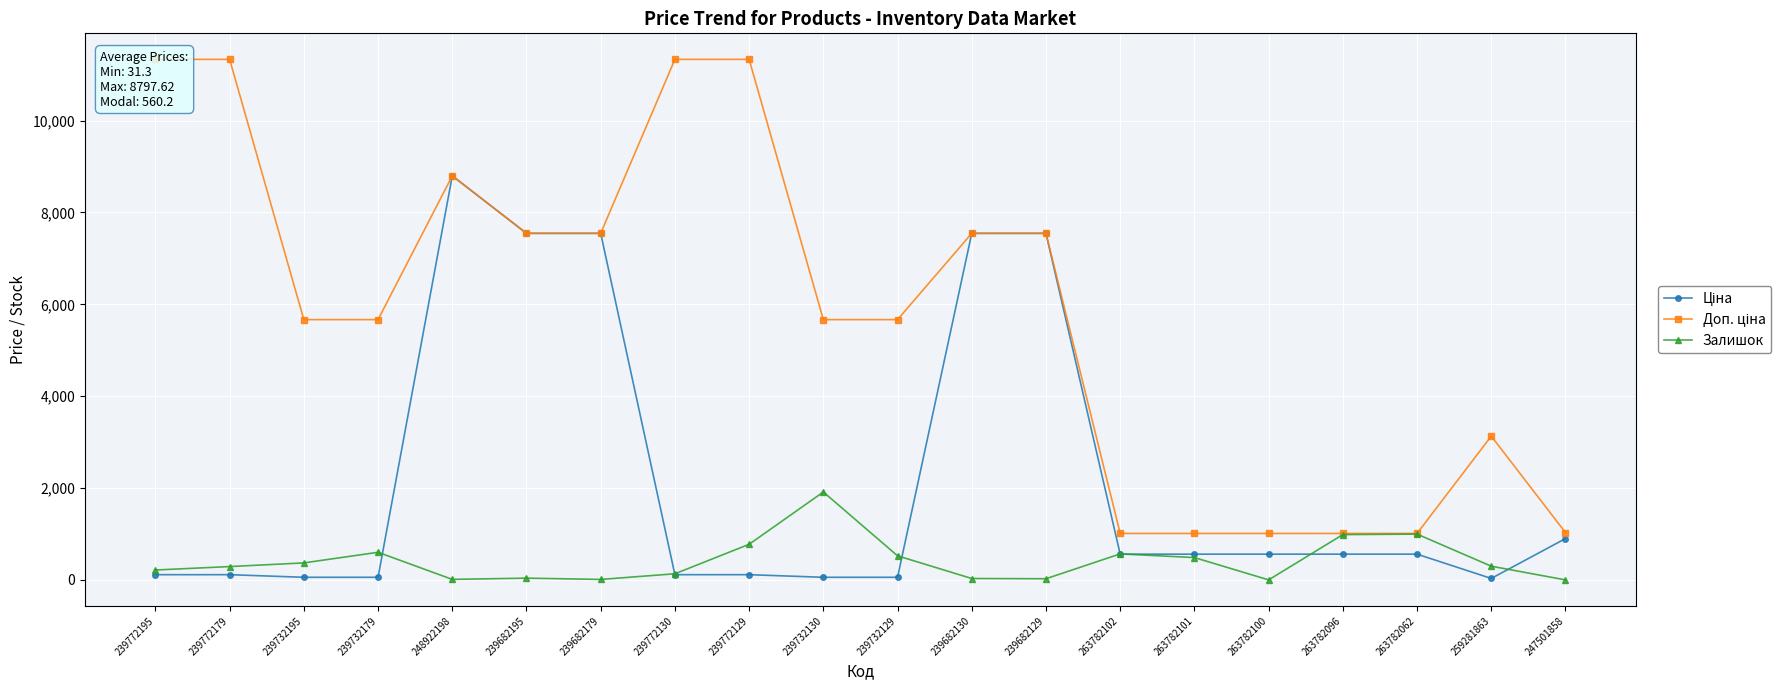

True or false: Доп. ціна has a value of 1724.7 at 247501858.

False